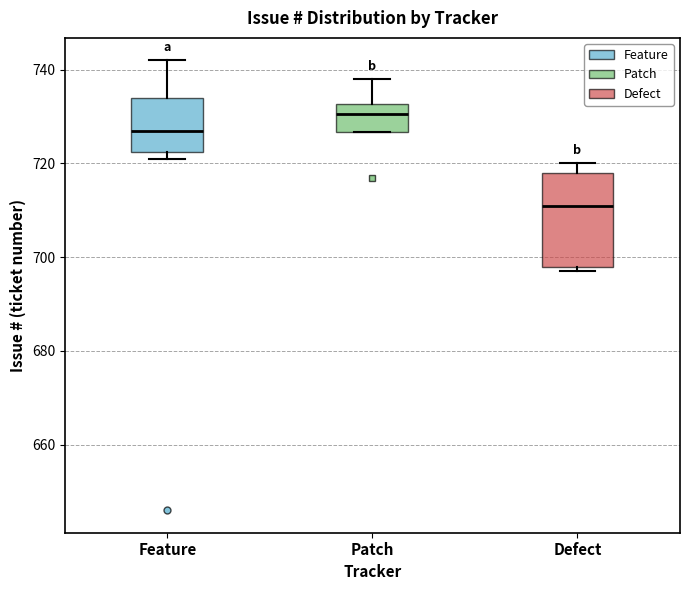

Where is the lower edge of the box for Defect on the y-axis? The values are not printed on the chart, so give them approximately, as read against the axis.

698